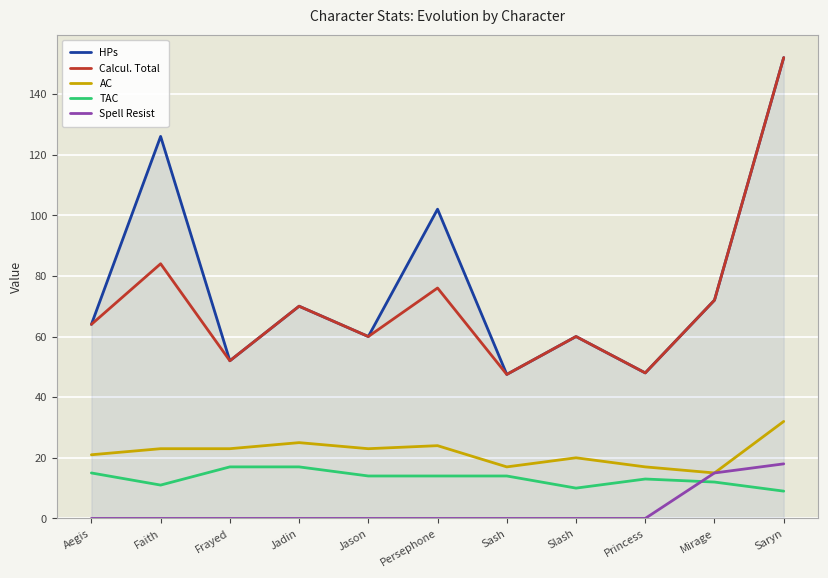

What is the highest value of the Spell Resist series?

18.0